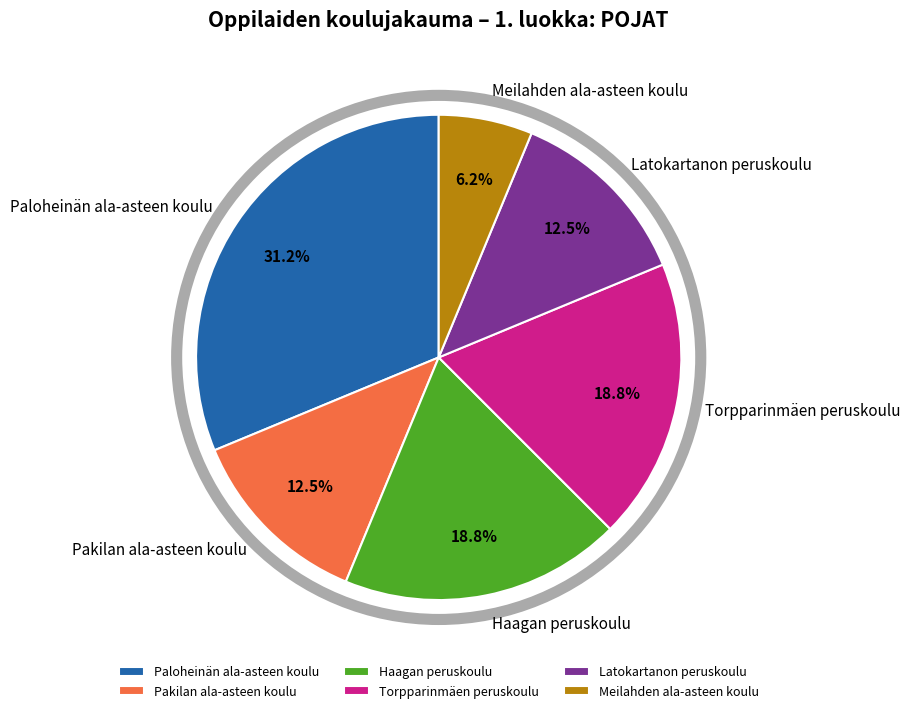

To the nearest percent, what is the difference between the largest and smallest slice percentages?

25%